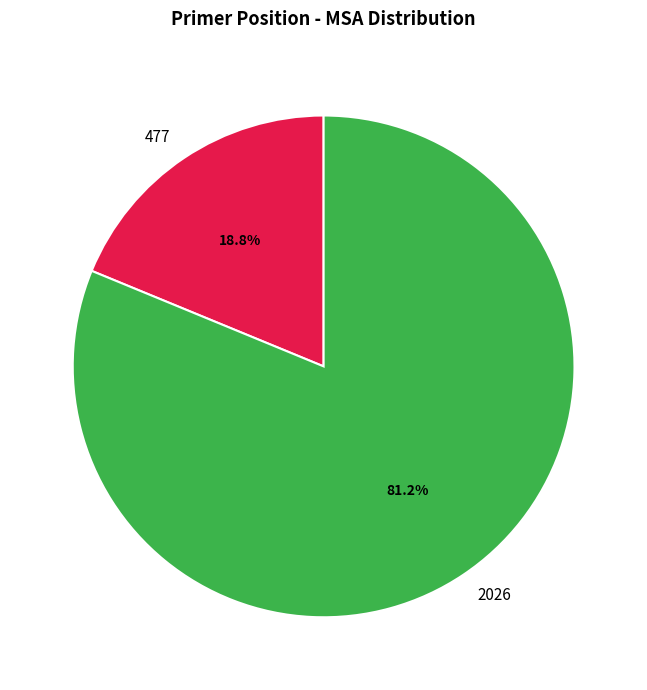

Which slice is the smallest?

477